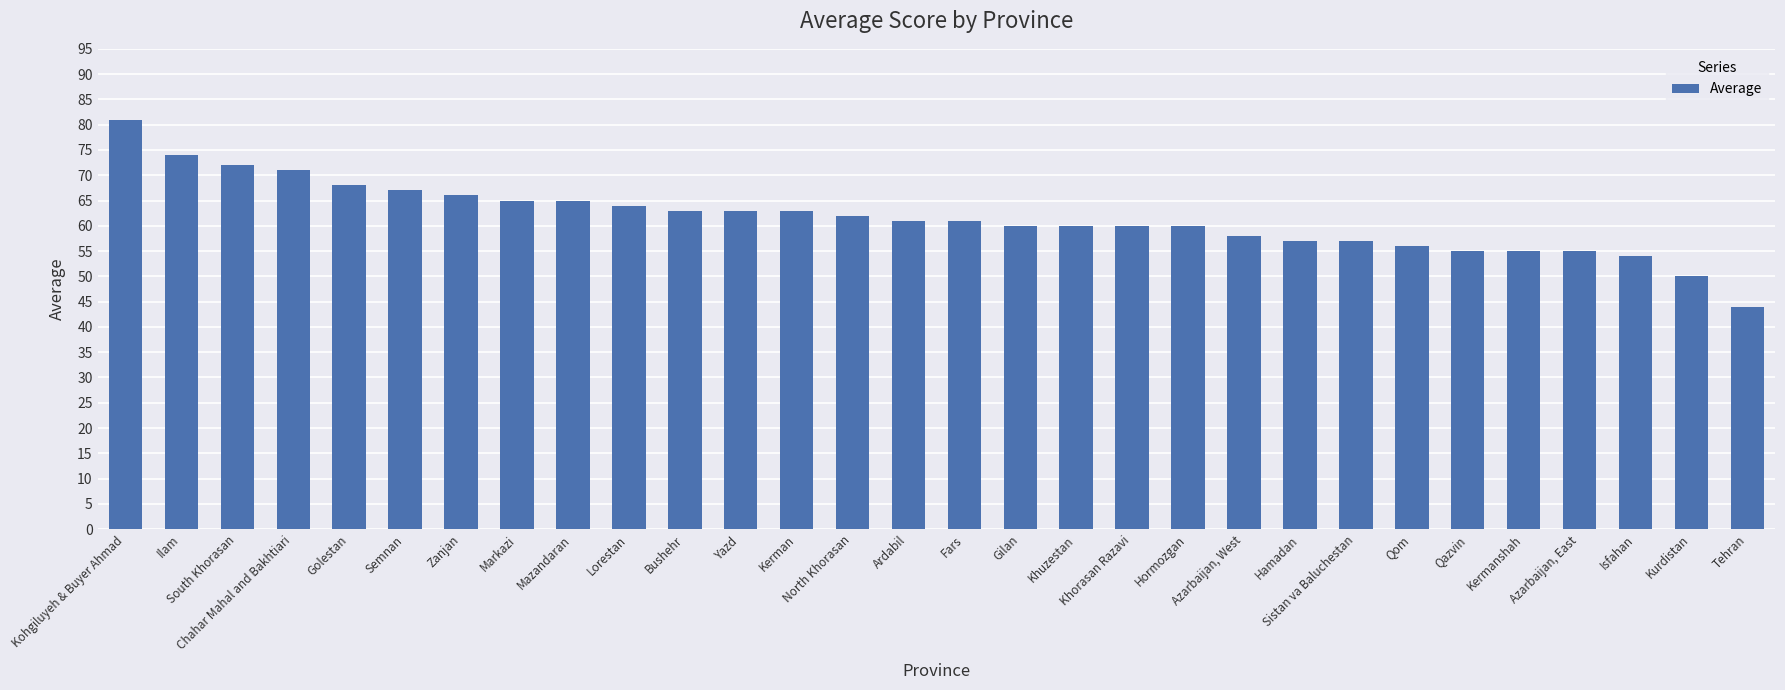

Is it true that the value at Khuzestan is 36?

False